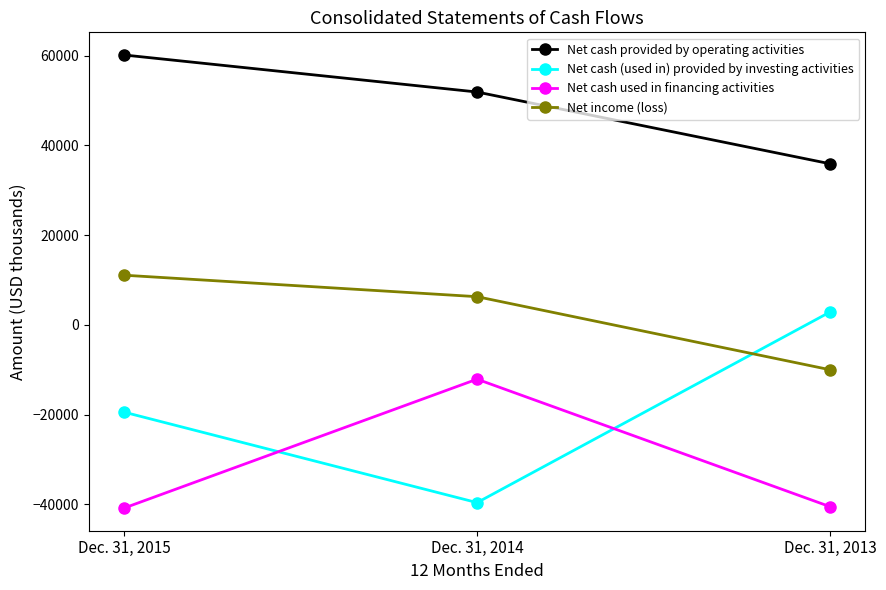

Which category has the lowest value in the Net income (loss) series?

Dec. 31, 2013